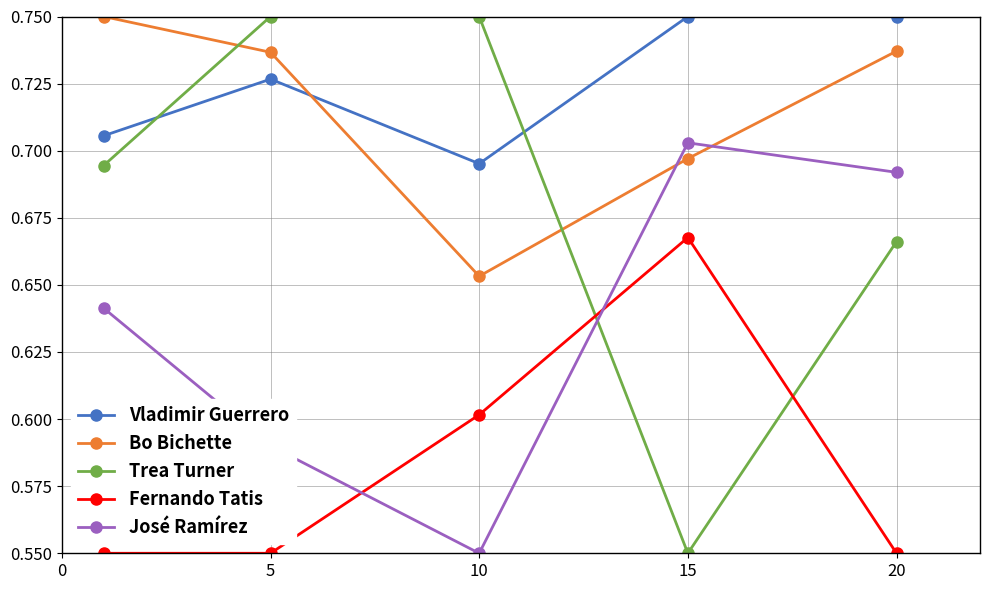

How many interior local peaks does the José Ramírez series have?

1